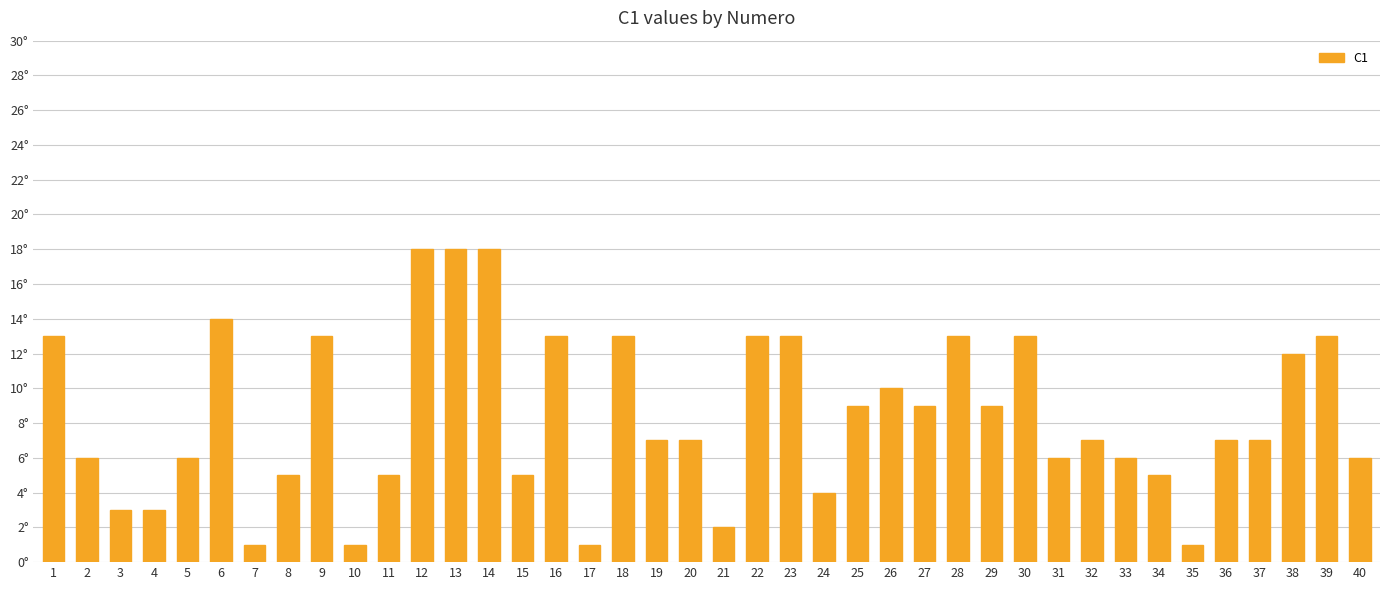

Are the bars horizontal?

No